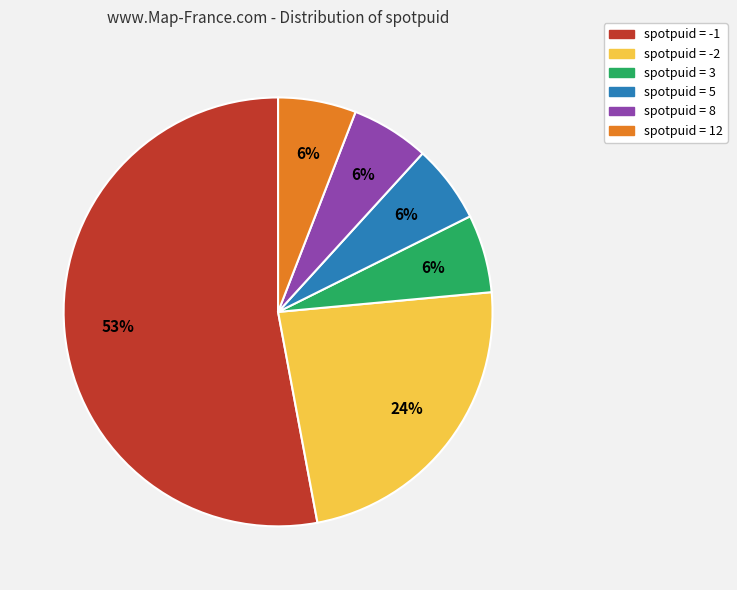

To the nearest percent, what is the average slice percentage?

17%